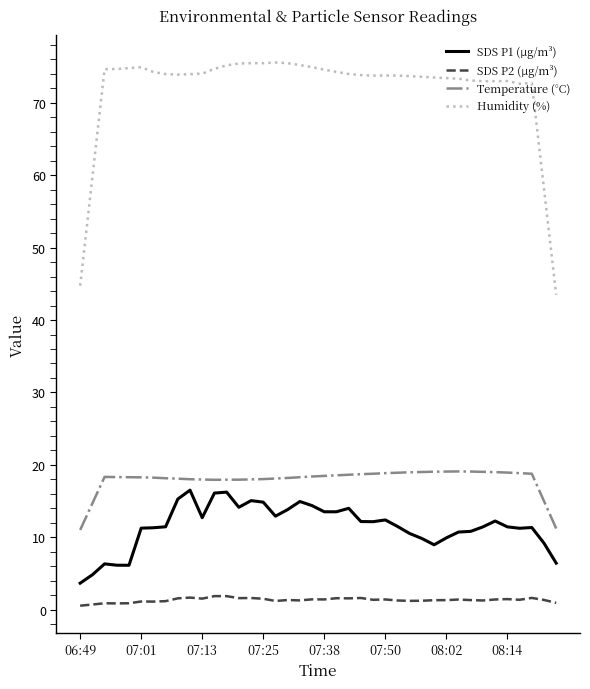

Which series has the largest total across all categories?

Humidity (%)